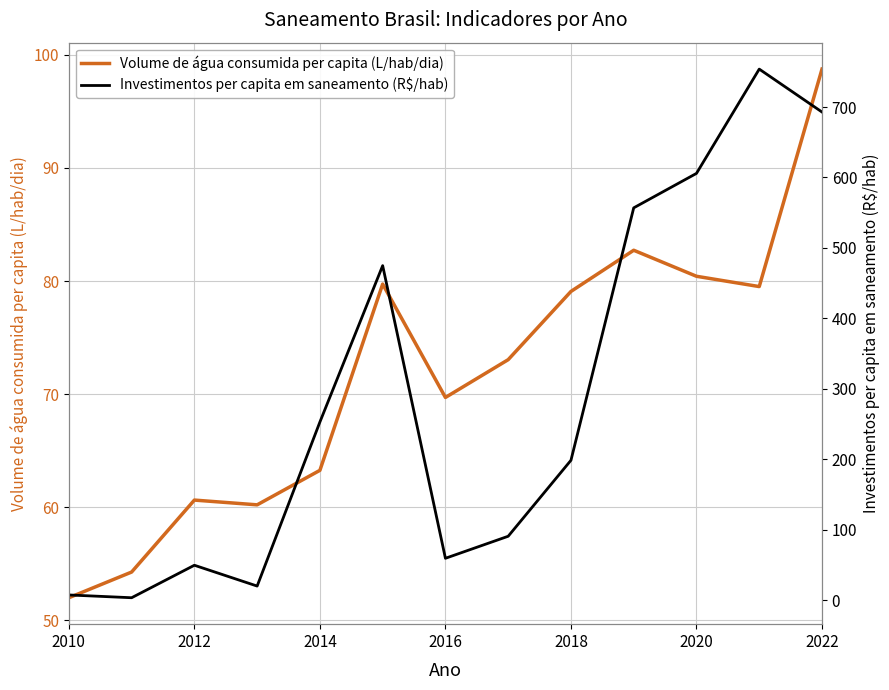

True or false: Volume de água consumida per capita (L/hab/dia) has a value of 55.3 at 2018.

False